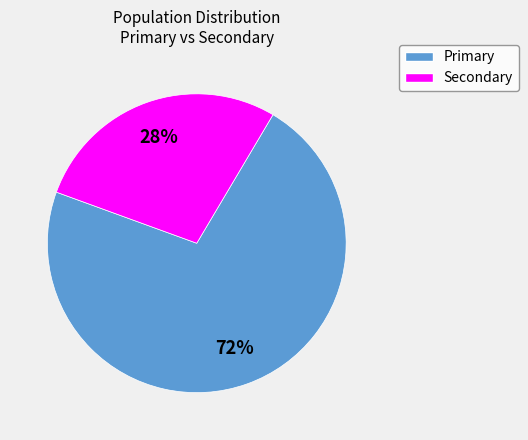

To the nearest percent, what is the difference between the Primary and Secondary slice percentages?

44%